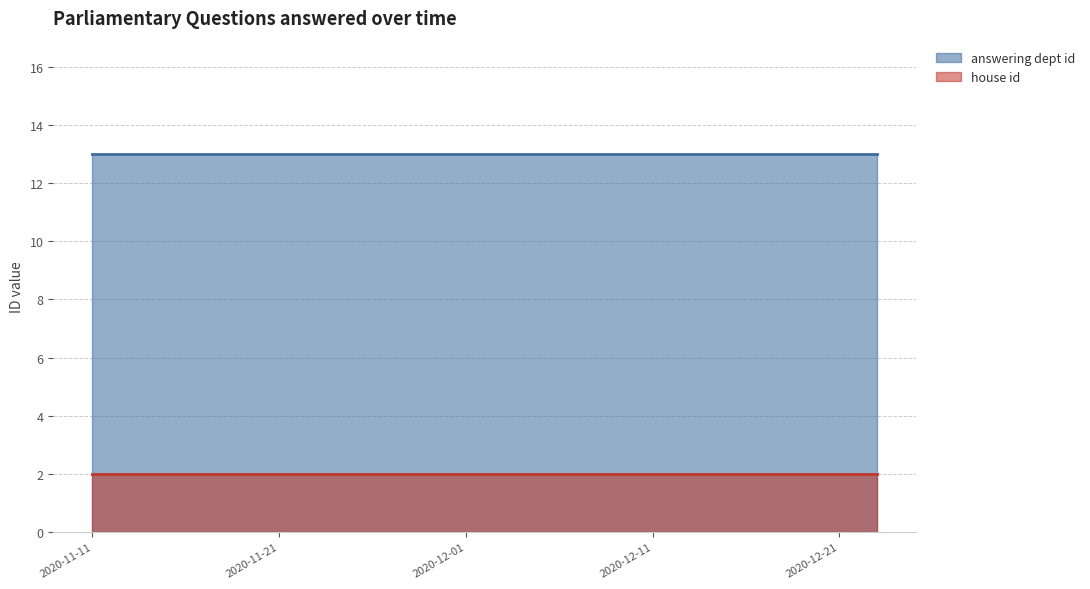

Where is answering dept id nearest to the value 13?

2020-12-23